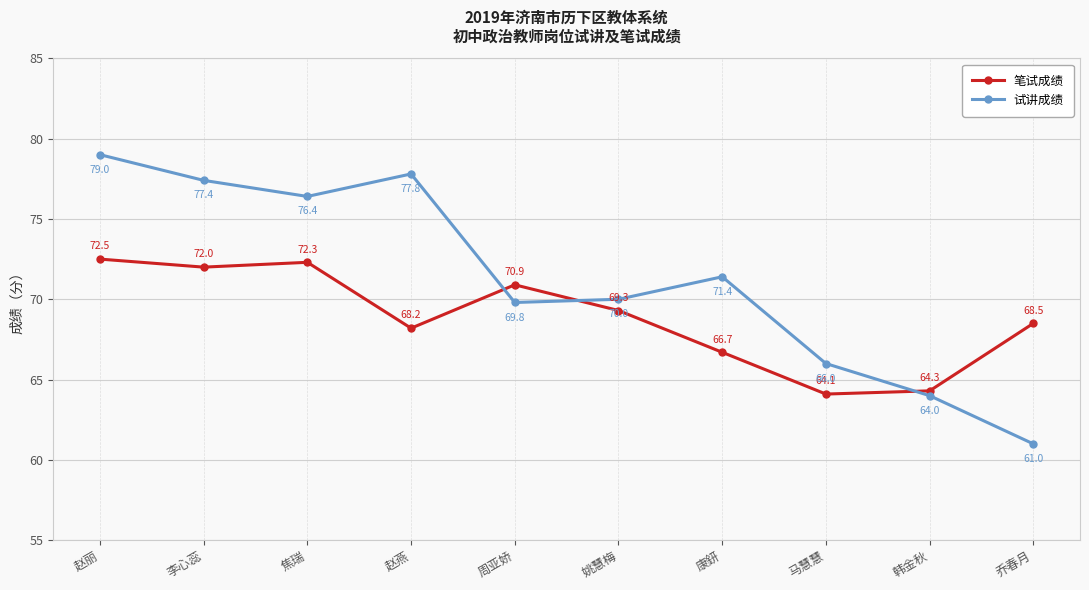

Reading left to right, transcribe all the data shown in this chart.

笔试成绩: 赵丽=72.5	李心蕊=72.0	焦瑞=72.3	赵燕=68.2	周亚娇=70.9	姚慧梅=69.3	康鈃=66.7	马慧慧=64.1	韩金秋=64.3	乔春月=68.5
试讲成绩: 赵丽=79.0	李心蕊=77.4	焦瑞=76.4	赵燕=77.8	周亚娇=69.8	姚慧梅=70.0	康鈃=71.4	马慧慧=66.0	韩金秋=64.0	乔春月=61.0